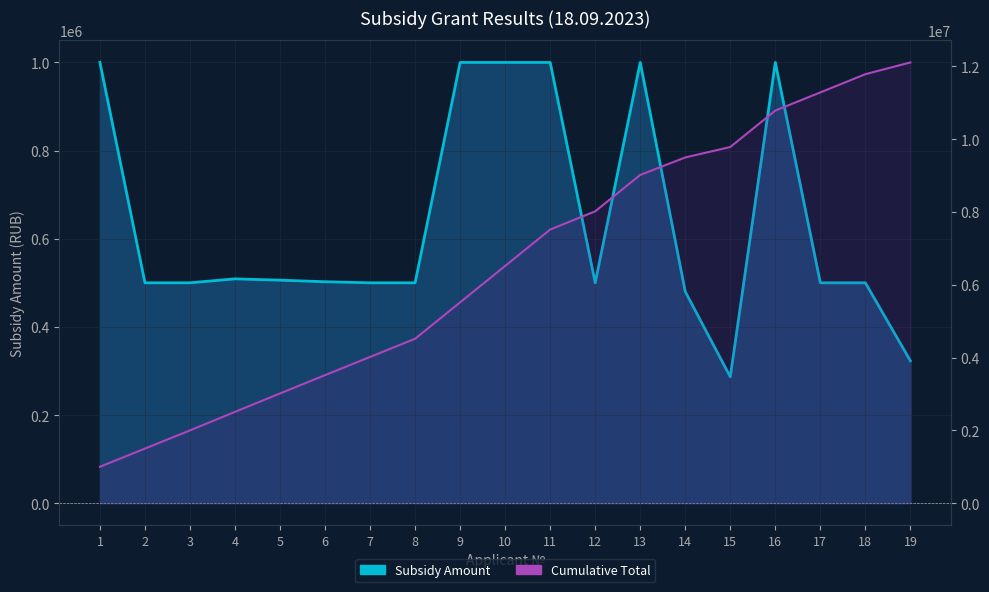

Is it true that Subsidy Amount (line) equals 216073.7 at 14?

False